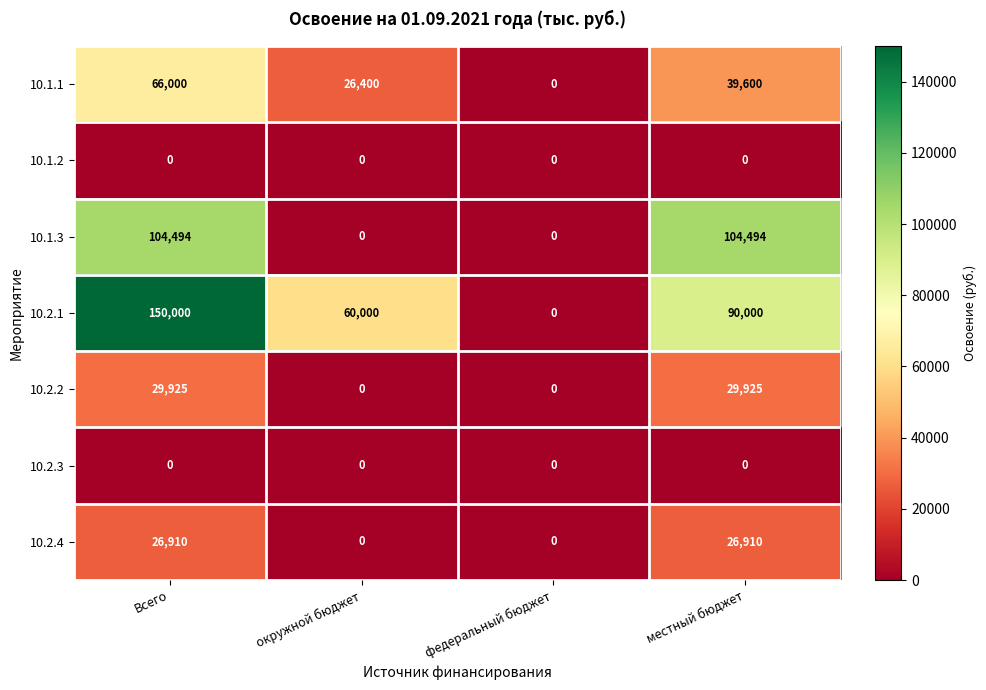

The value of 10.2.3 at окружной бюджет is 0. True or false?

True